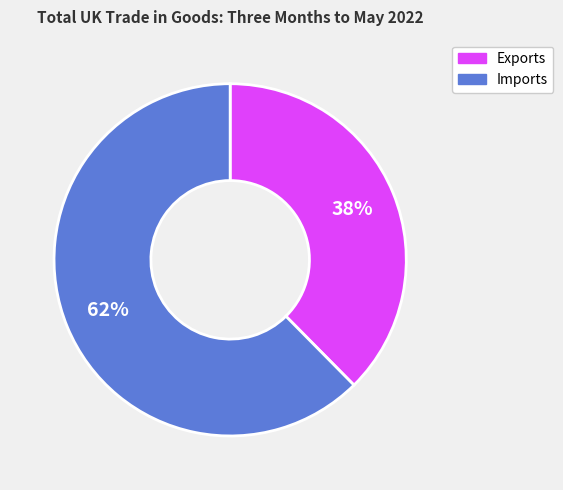

Is Exports the majority of the pie?

No